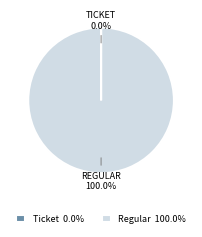

Is there a majority slice in this chart?

Yes